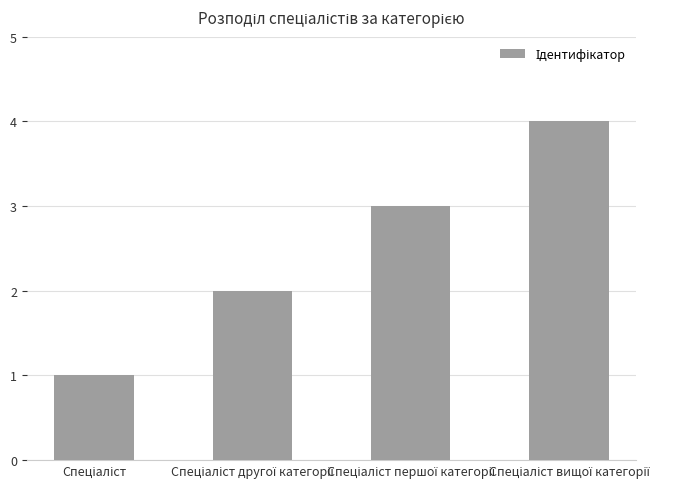

What is the sum of all values?

10